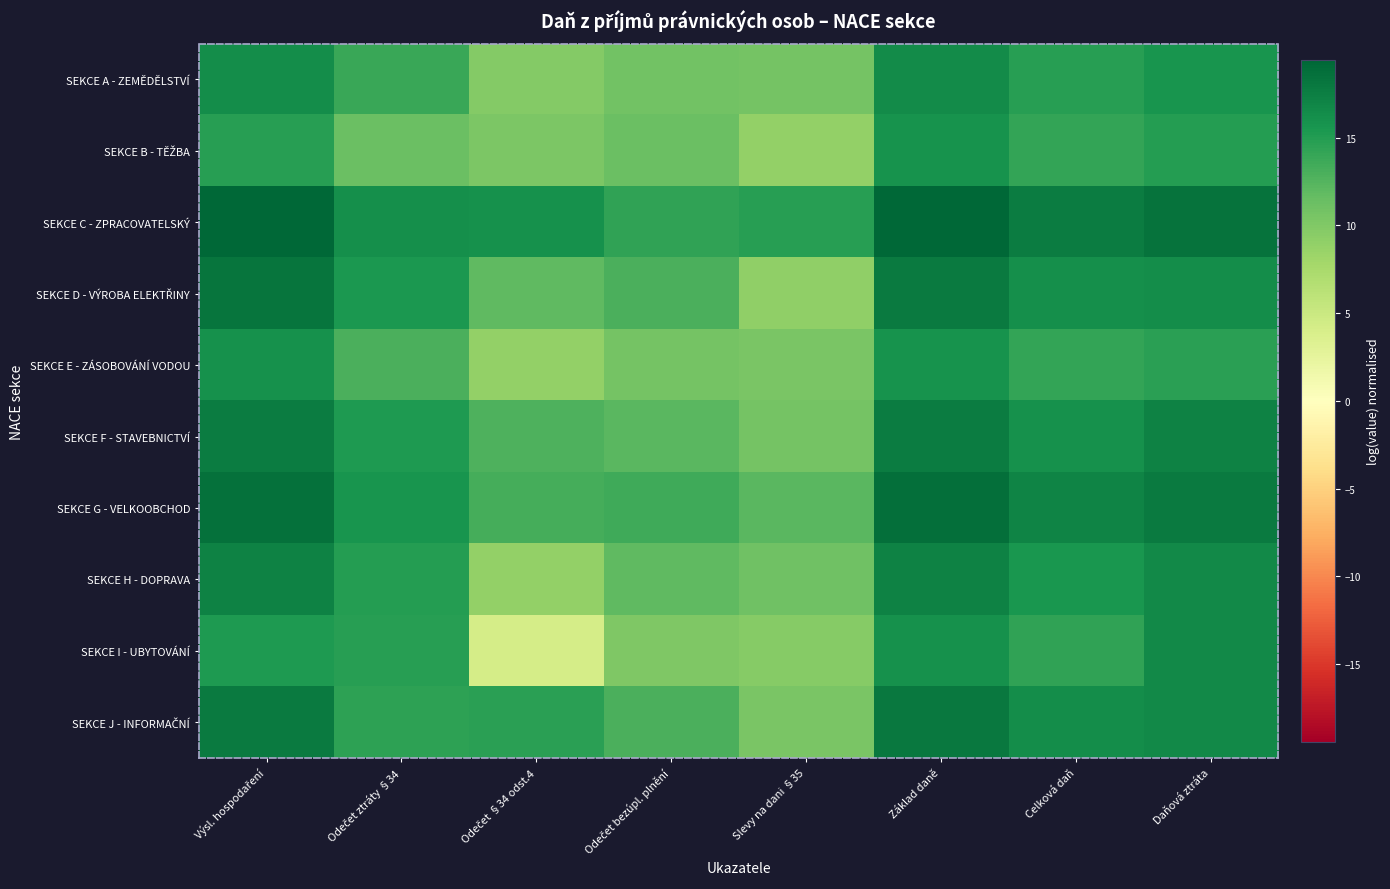

Rank the series at Slevy na dani §35 from lowest to highest value.

SEKCE B - TĚŽBA, SEKCE D - VÝROBA ELEKTŘINY, SEKCE I - UBYTOVÁNÍ, SEKCE E - ZÁSOBOVÁNÍ VODOU, SEKCE J - INFORMAČNÍ, SEKCE A - ZEMĚDĚLSTVÍ, SEKCE F - STAVEBNICTVÍ, SEKCE H - DOPRAVA, SEKCE G - VELKOOBCHOD, SEKCE C - ZPRACOVATELSKÝ